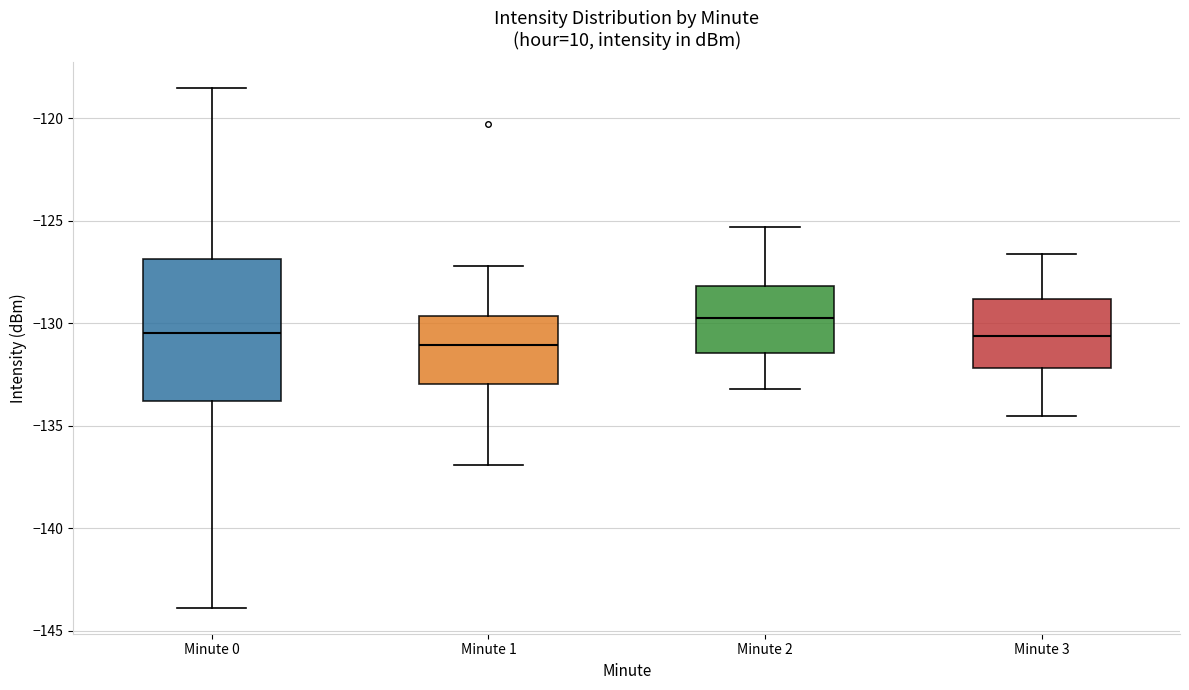

Where is the lower edge of the box for Minute 2 on the y-axis? The values are not printed on the chart, so give them approximately, as read against the axis.

-131.5